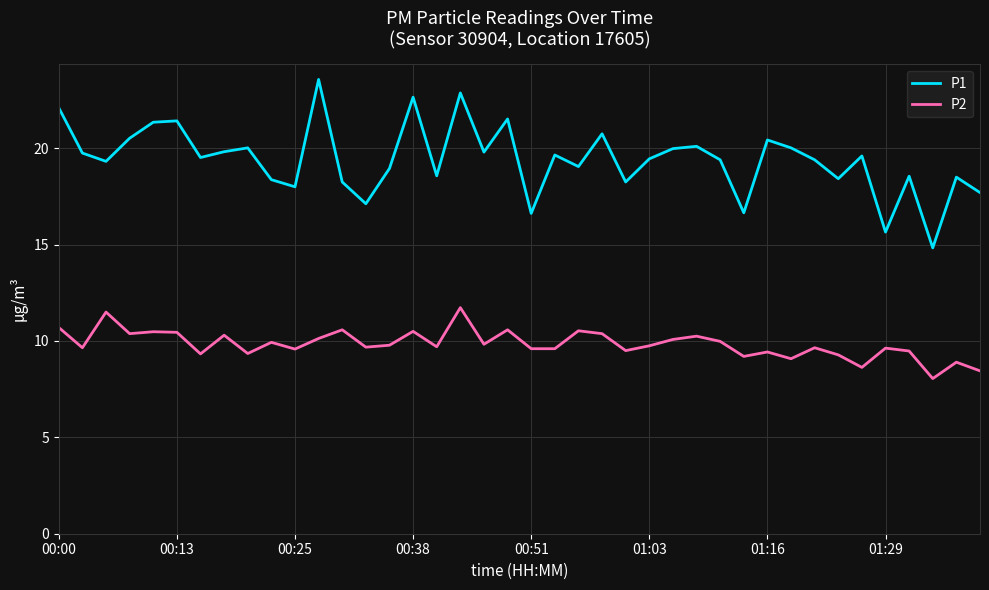

True or false: P2 and P1 intersect in this chart.

False